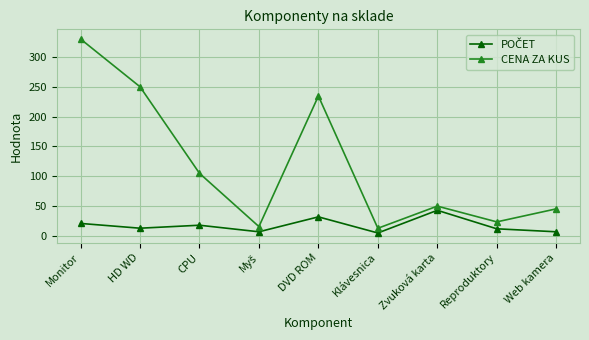

What is the label of the 1st point from the right?

Web kamera